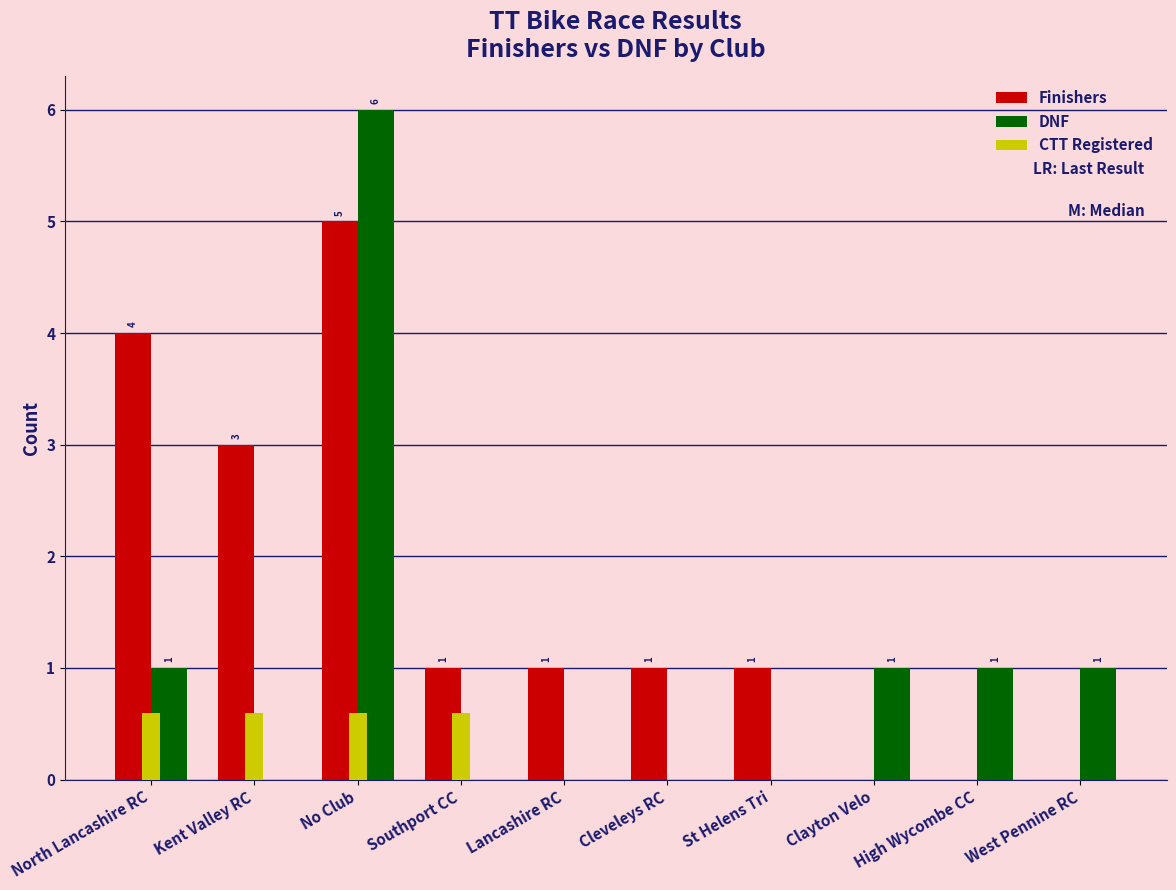

Which series has the largest total across all categories?

Finishers